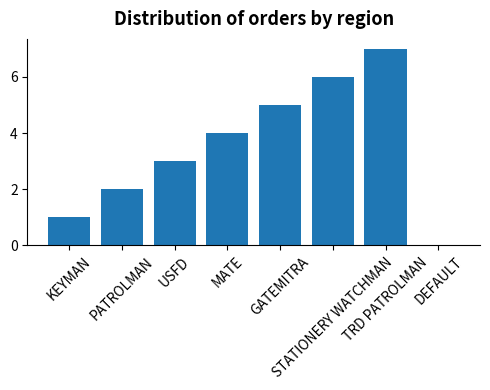

At which label is the value closest to 3?

USFD